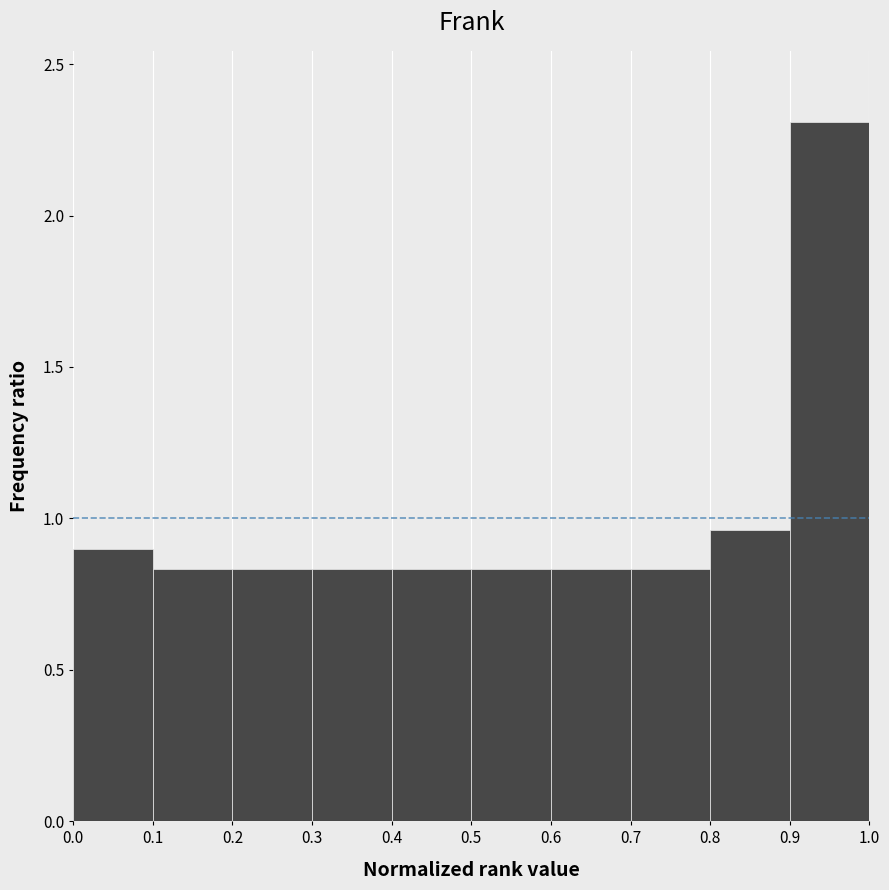

Reading left to right, list every bar in this chart as the range it spans on the x-axis followed by its height. The values are not printed on the chart, so give them approximately, as read against the axis.

0.0 to 0.1: 0.90
0.1 to 0.2: 0.85
0.2 to 0.3: 0.85
0.3 to 0.4: 0.85
0.4 to 0.5: 0.85
0.5 to 0.6: 0.85
0.6 to 0.7: 0.85
0.7 to 0.8: 0.85
0.8 to 0.9: 0.95
0.9 to 1.0: 2.30